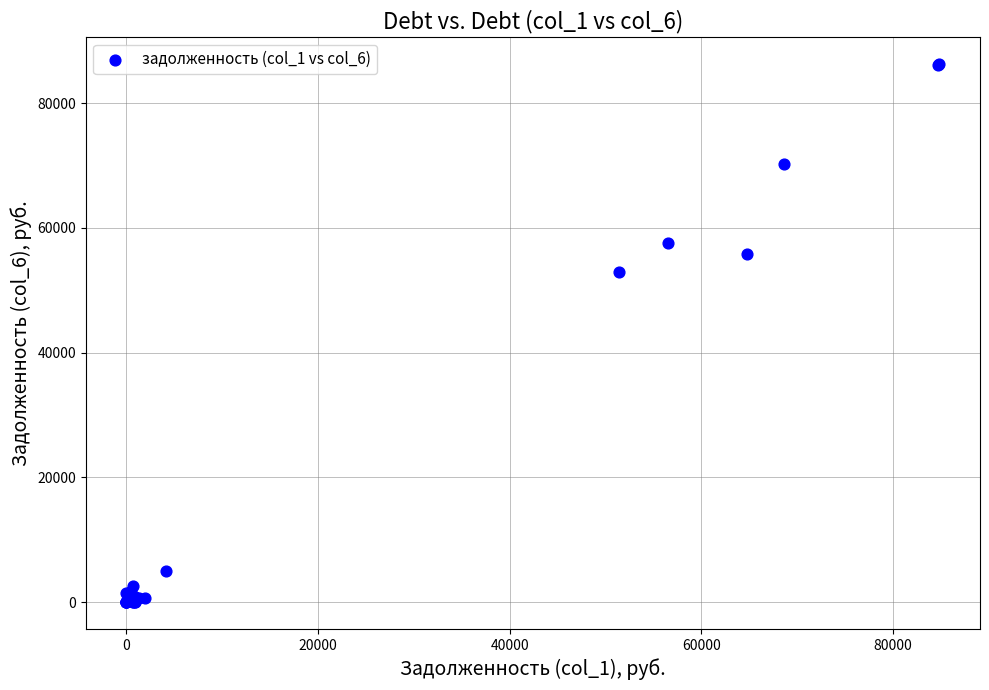

What Y value in the scatter plot is closest to 43139?

52974.8